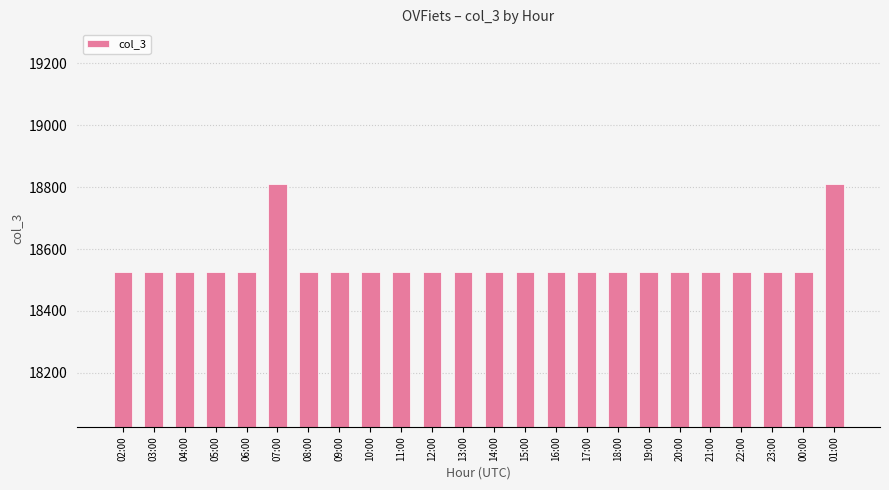

What is the maximum value shown in the chart?

18810